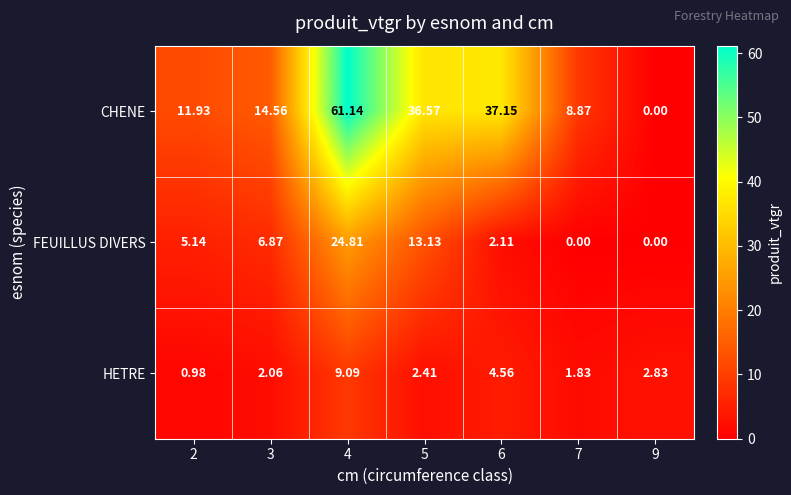

Is the value of FEUILLUS DIVERS at 2 greater than the value of CHENE at 7?

No